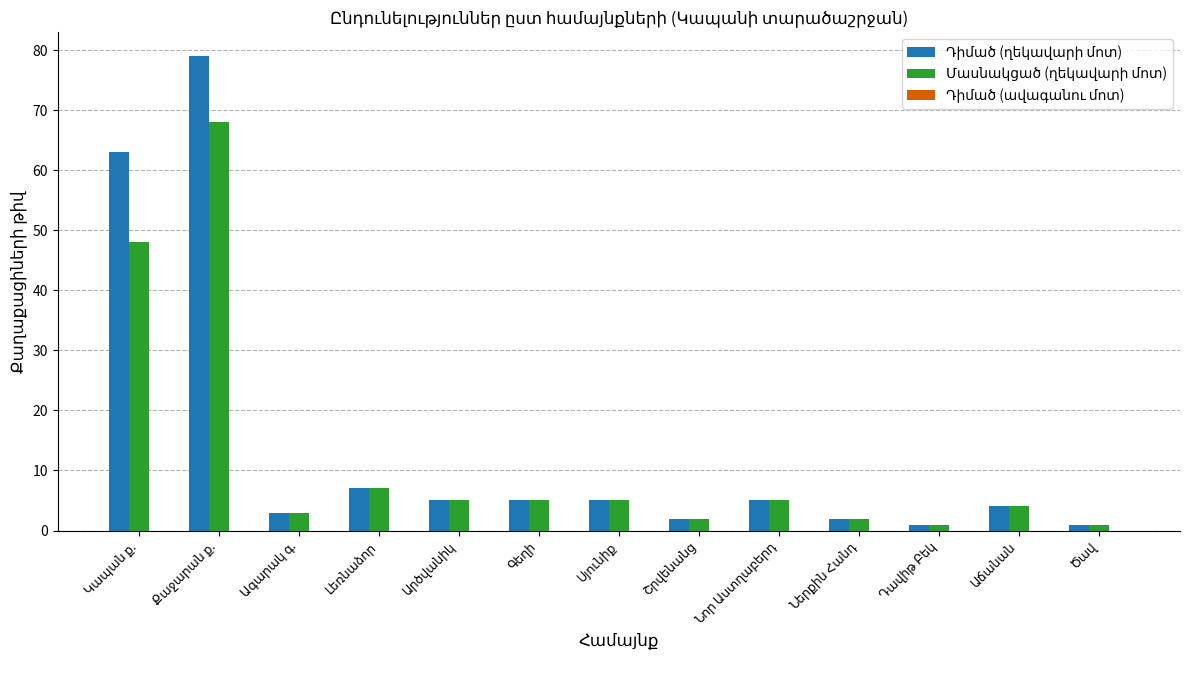

What is the greatest value displayed?

79